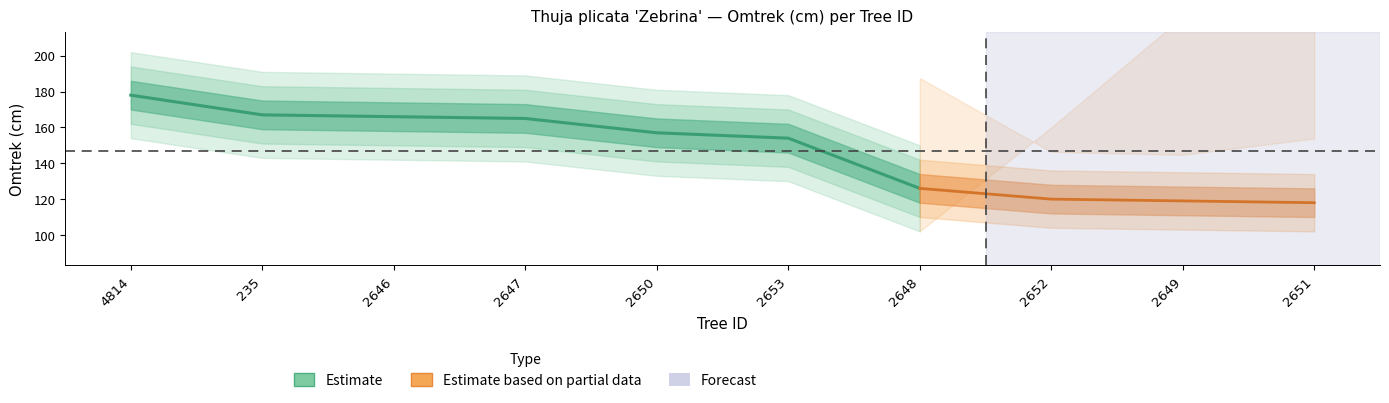

What is the average value?

159